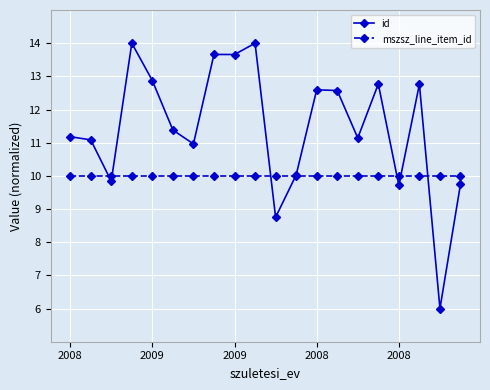

Is this an area chart (filled region under the line)?

No